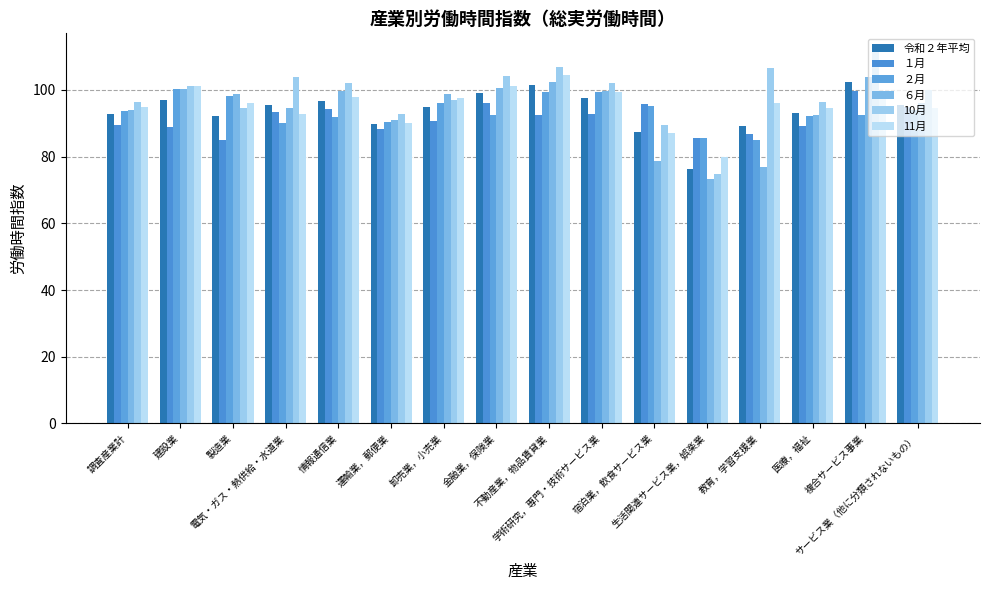

What is the difference between the maximum and minimum values in the ２月 series?

15.4